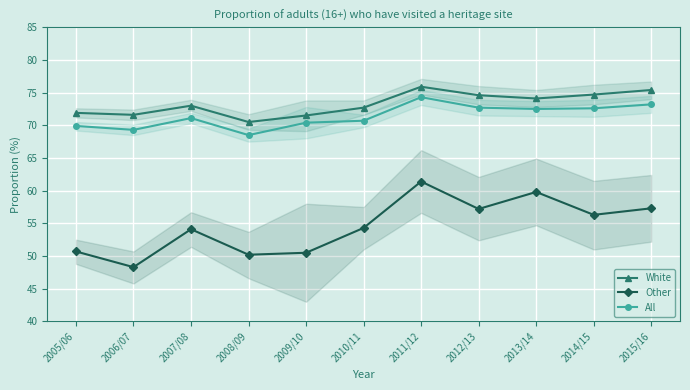

Is the value of All at 2007/08 greater than the value of Other at 2005/06?

Yes